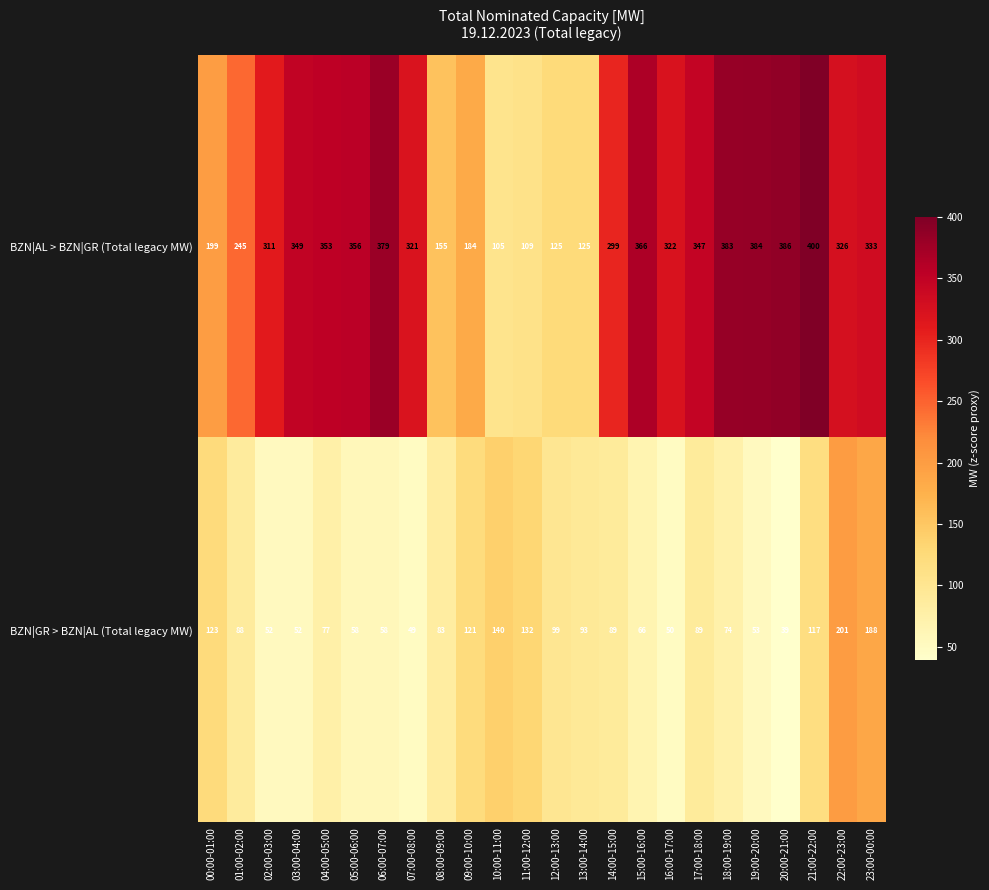

How many categories are shown in the chart?

24